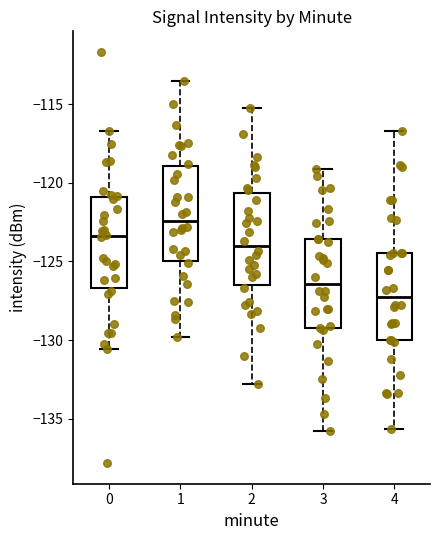

Which box has the highest median line?

1